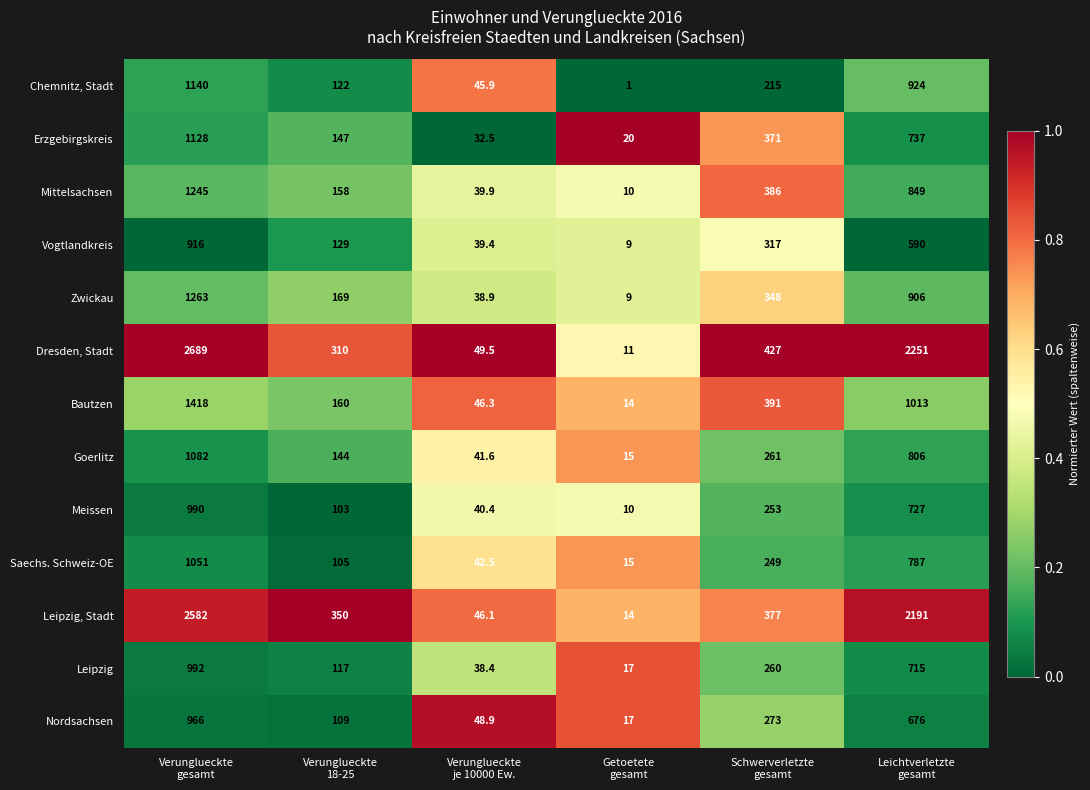

What is the lowest value of the Chemnitz, Stadt series?

1.0